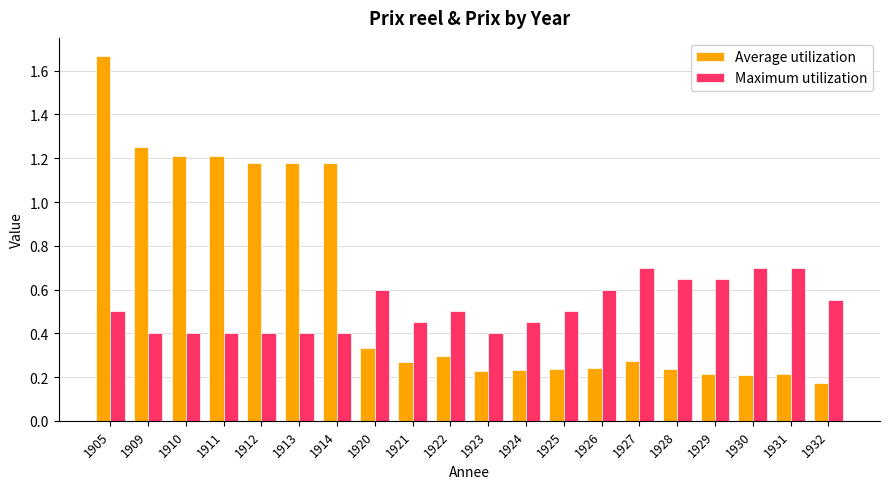

Which series has the largest total across all categories?

Average utilization